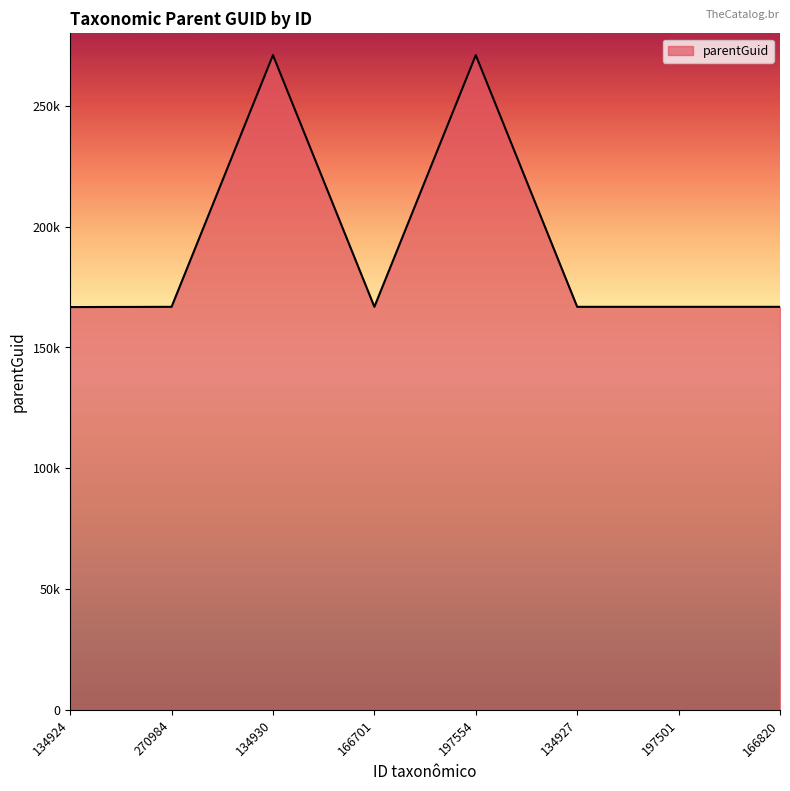

Does the chart have visible grid lines?

No